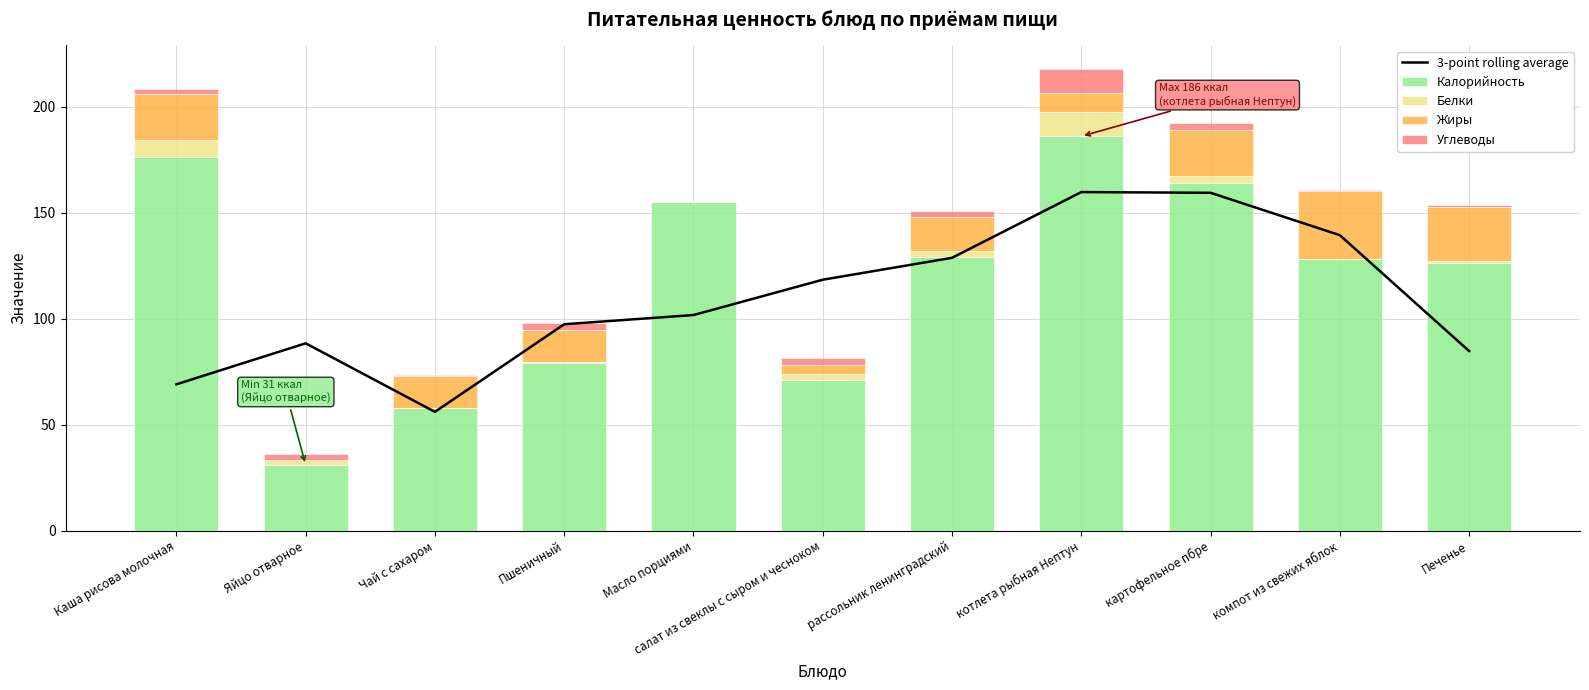

What is the total value across all series at Каша рисова молочная?

277.2